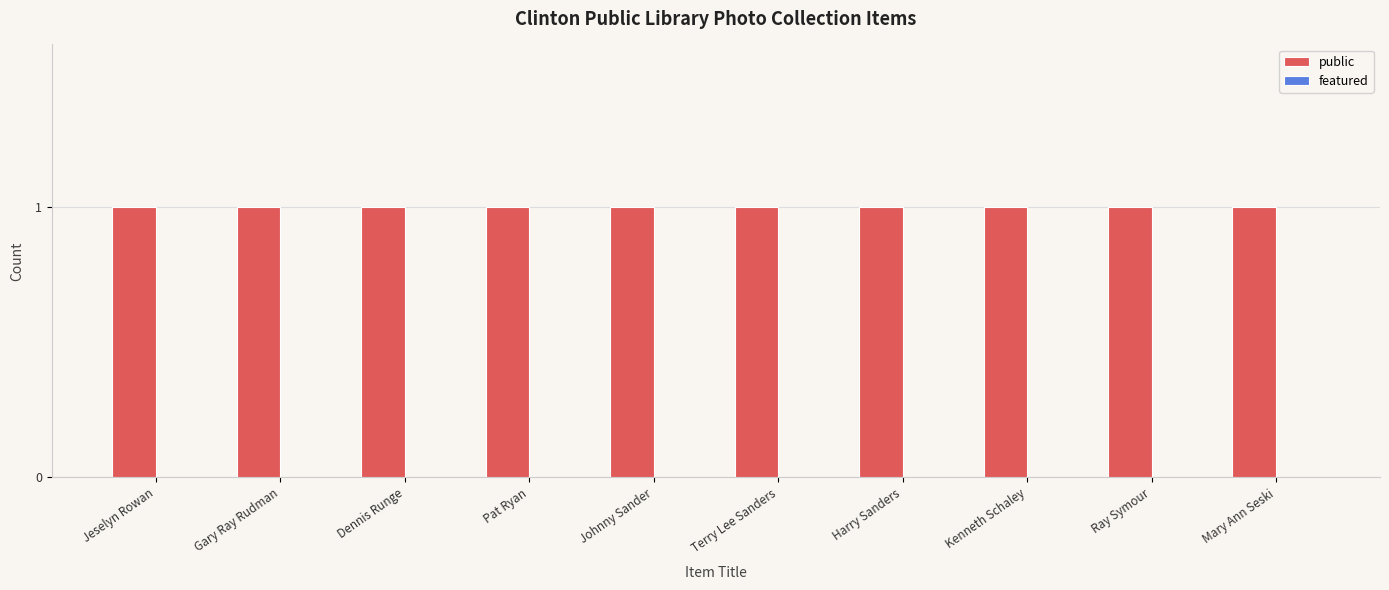

What is the label of the 5th bar from the right?

Terry Lee Sanders